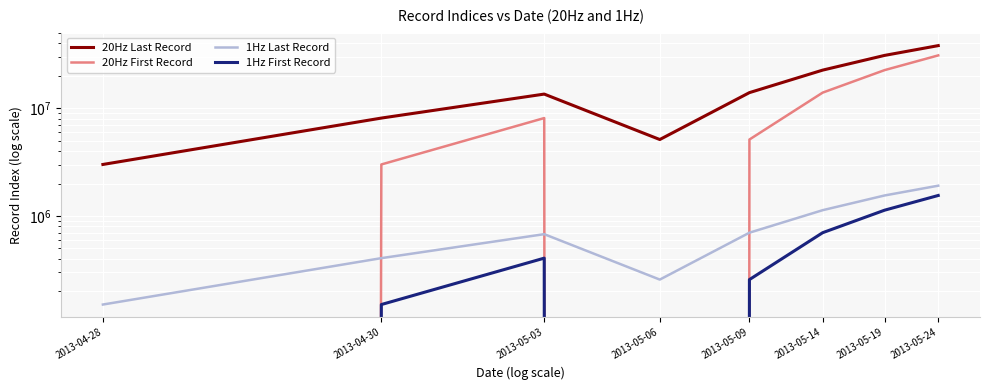

What are all the series names shown in the legend?

20Hz Last Record, 20Hz First Record, 1Hz Last Record, 1Hz First Record